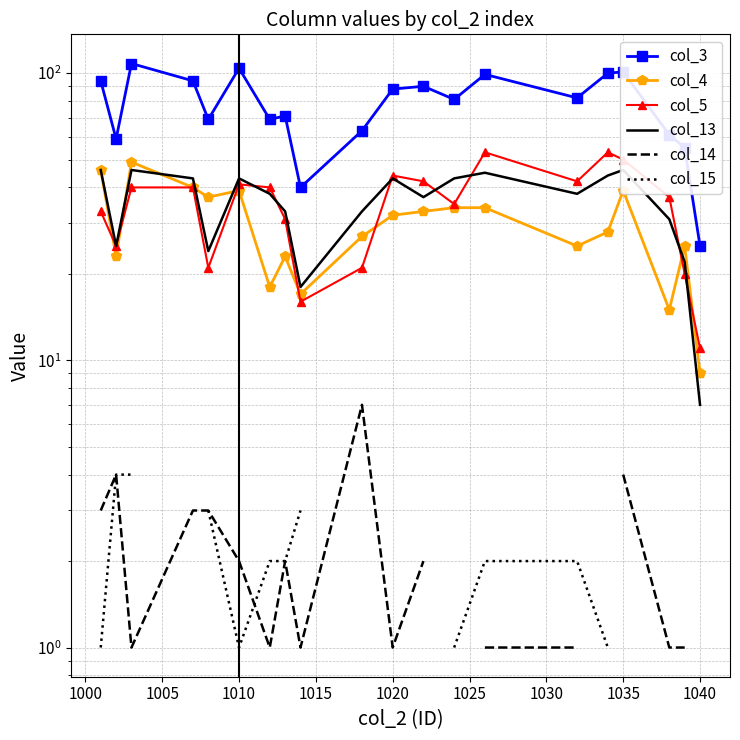

What is the lowest value of the col_14 series?

1.0